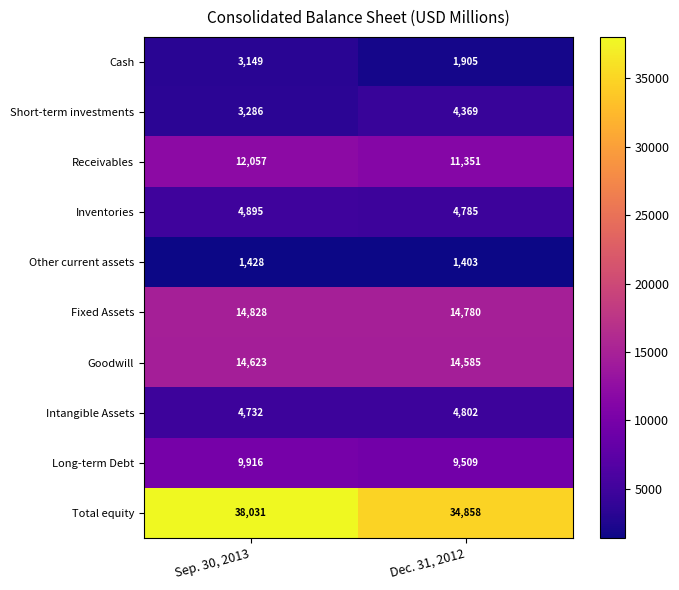

The Goodwill series shows 14623 at Sep. 30, 2013. True or false?

True